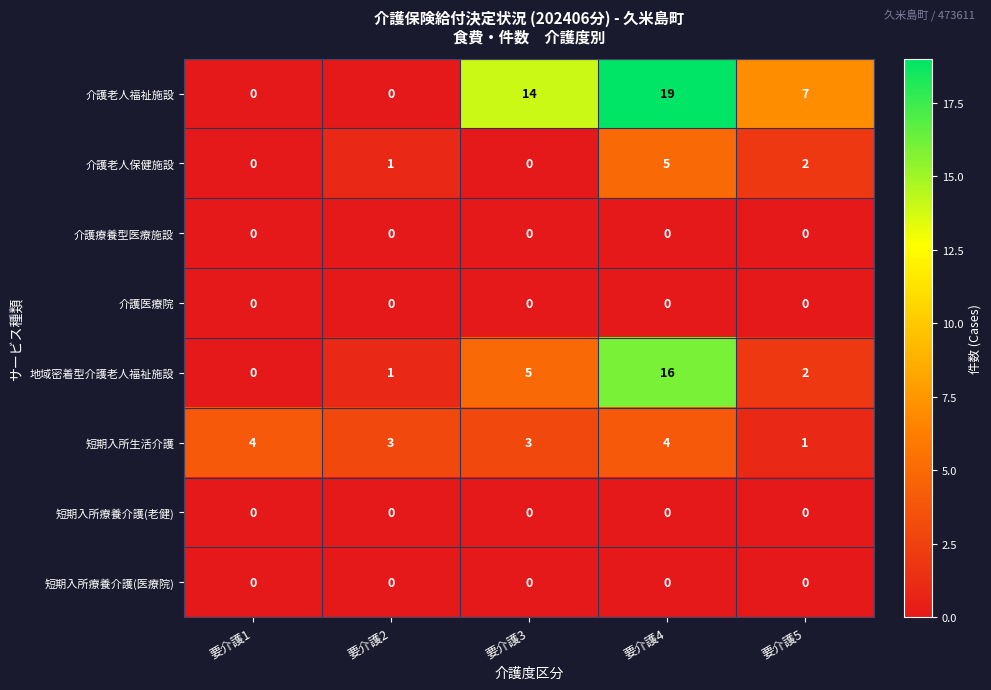

Which series has the largest range (max minus min)?

介護老人福祉施設